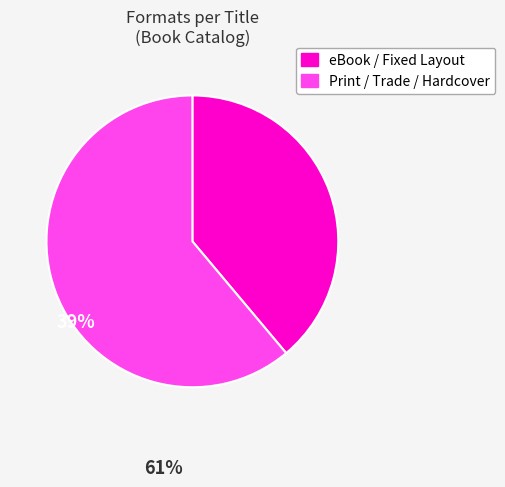

Is there any slice that represents more than half of the pie?

Yes